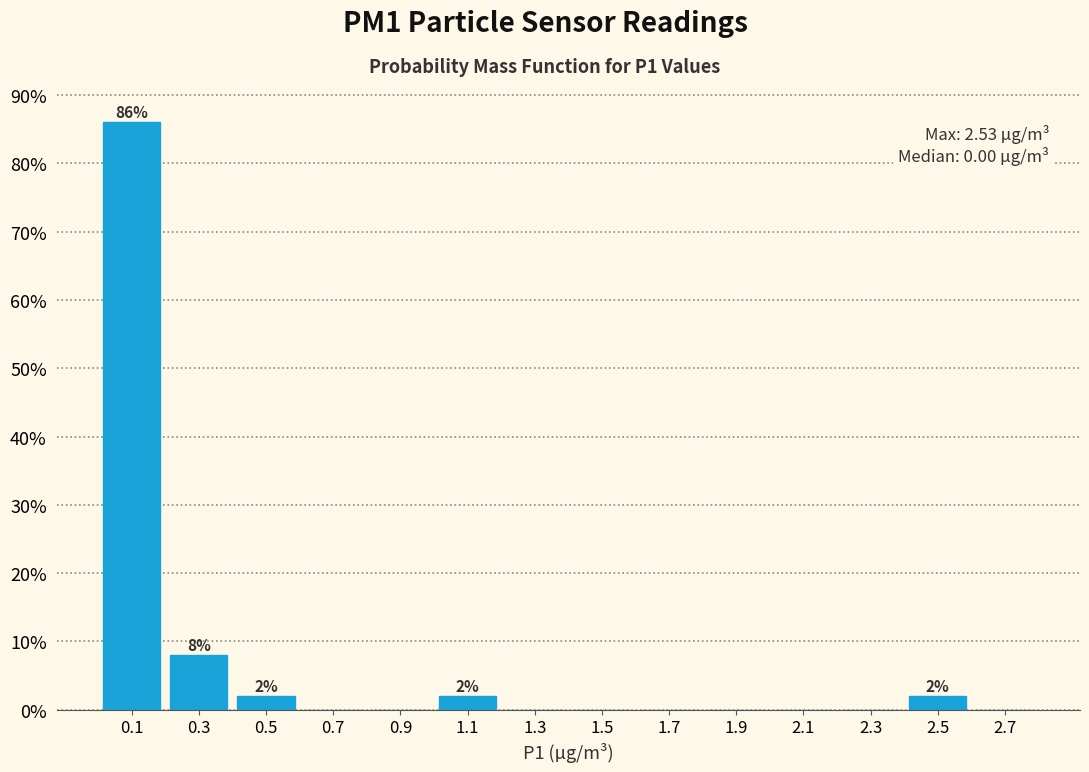

Over which range of the x-axis is the bar tallest?

0.0 to 0.2